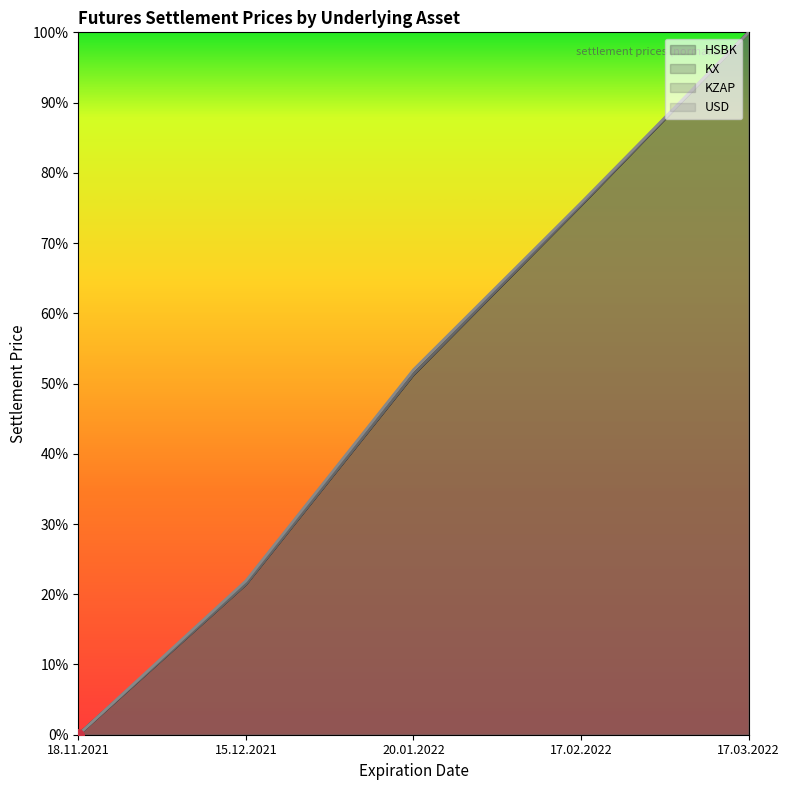

Which series contains the highest Y value?

HSBK